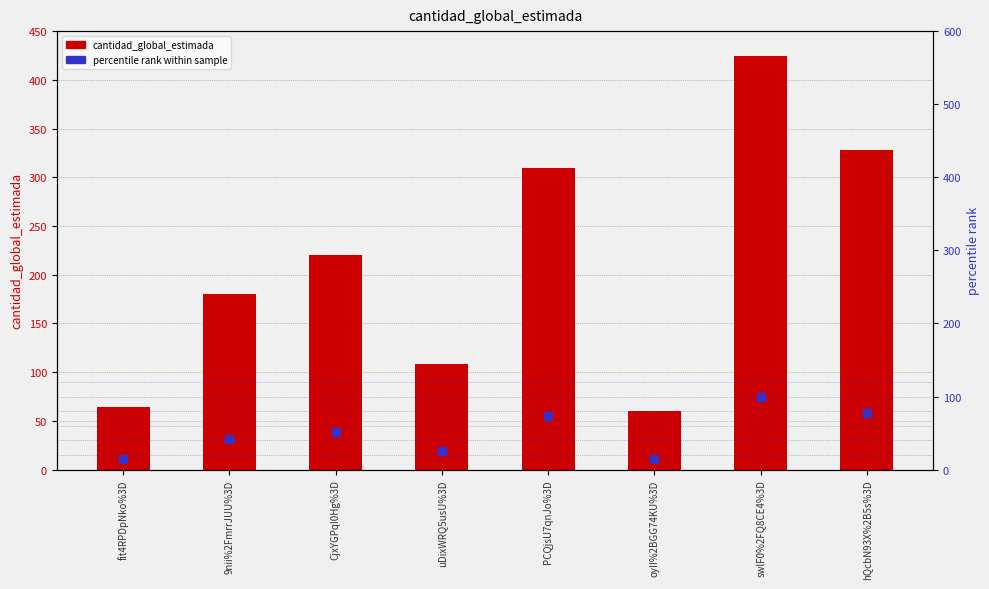

Which series contains the highest Y value?

cantidad_global_estimada